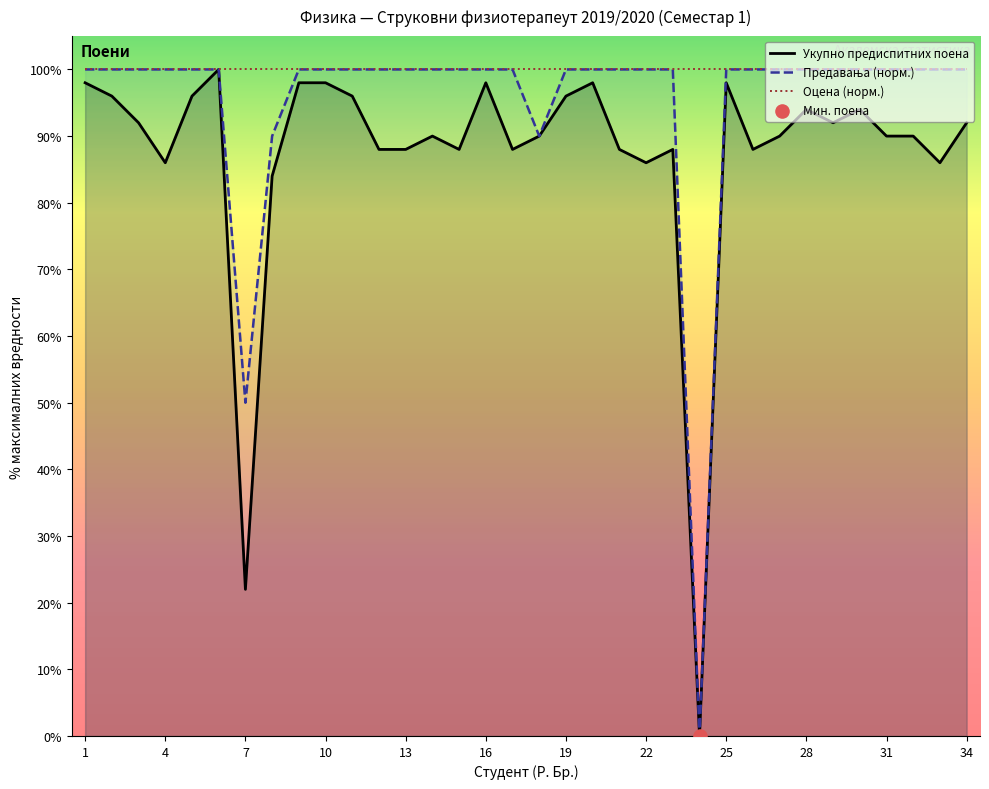

What is the total value across all series at 31?

290